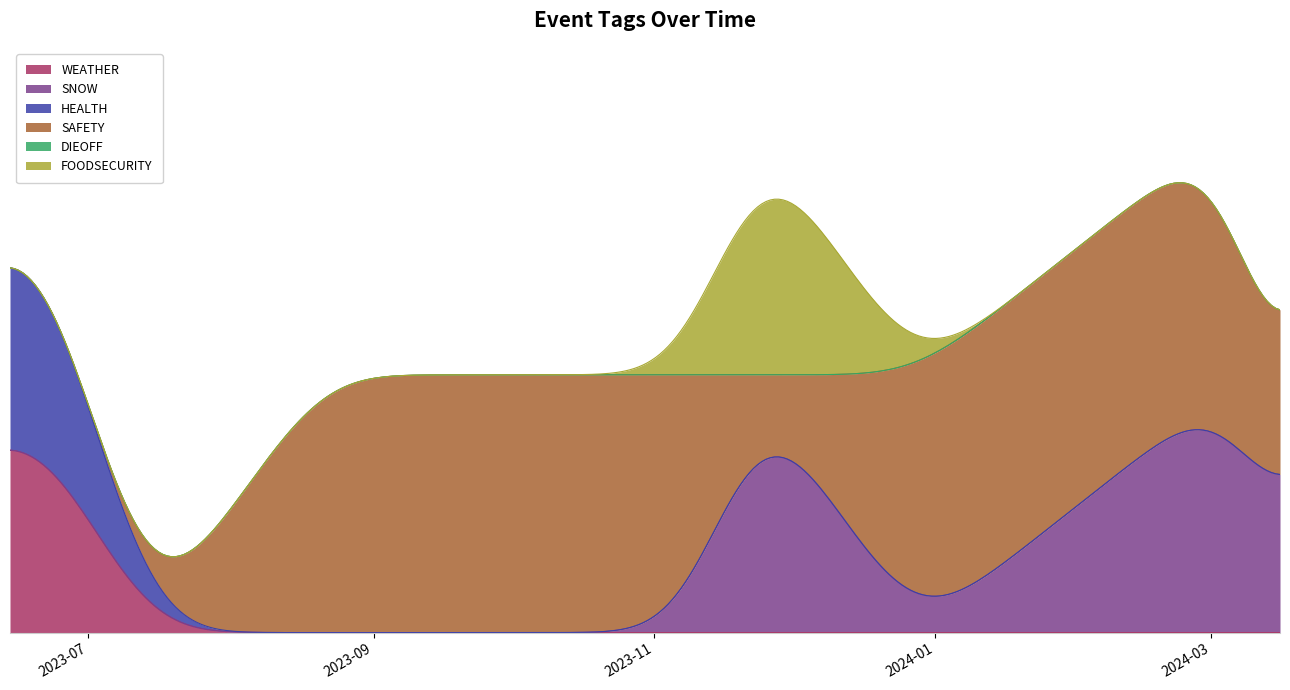

What is the maximum value shown in the chart?

1